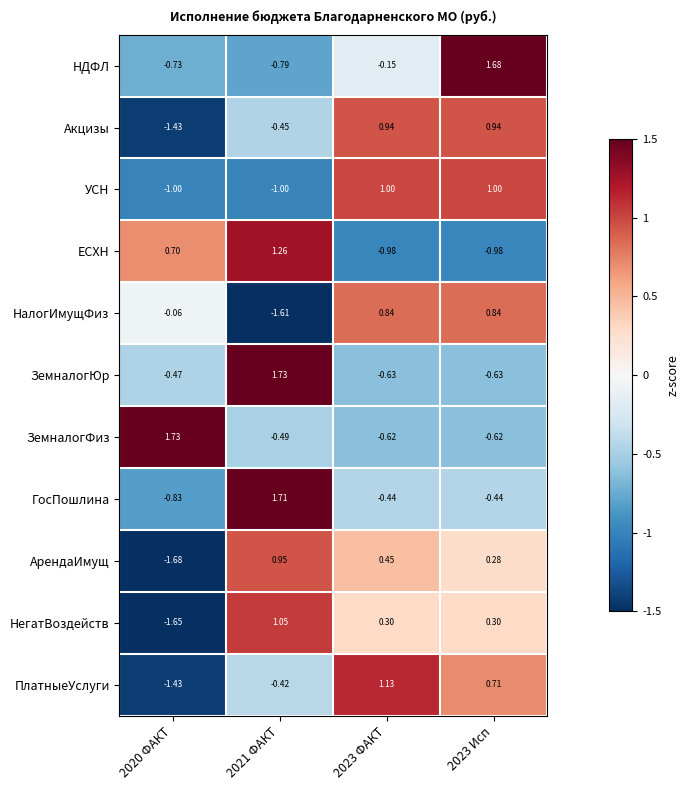

Which series changed the most between 2023 ФАКТ and 2023 Исп?

НДФЛ